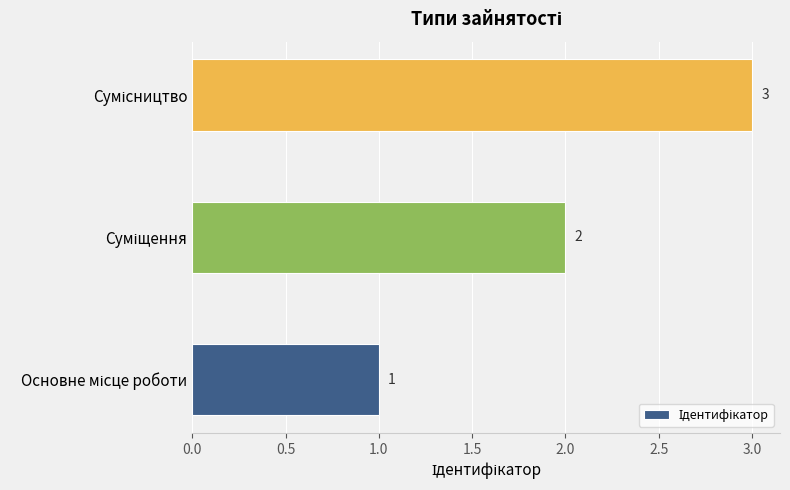

How many values are below 2?

1